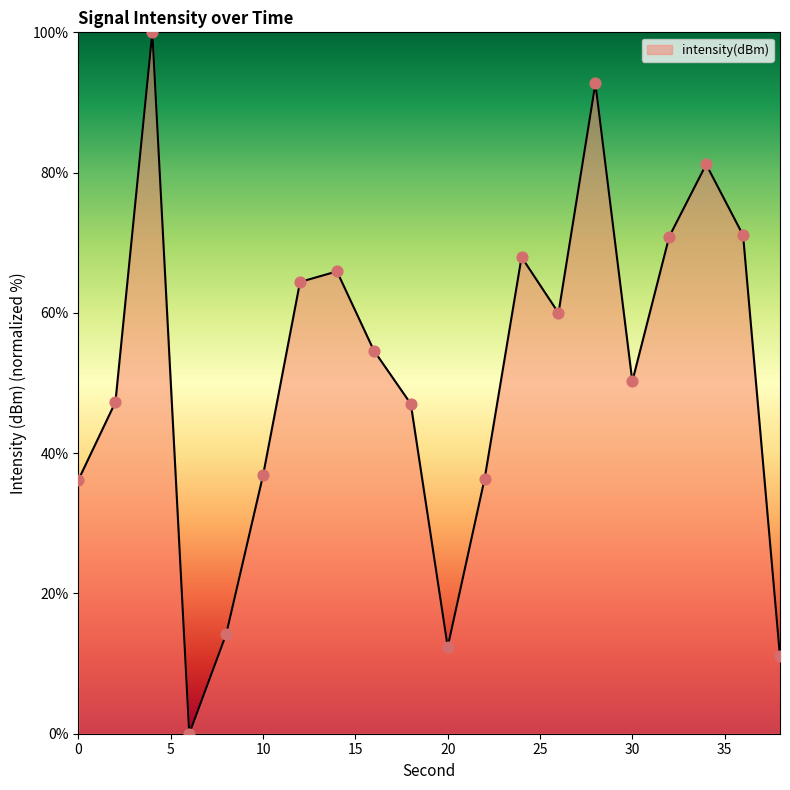

What is the greatest value displayed?

100.0